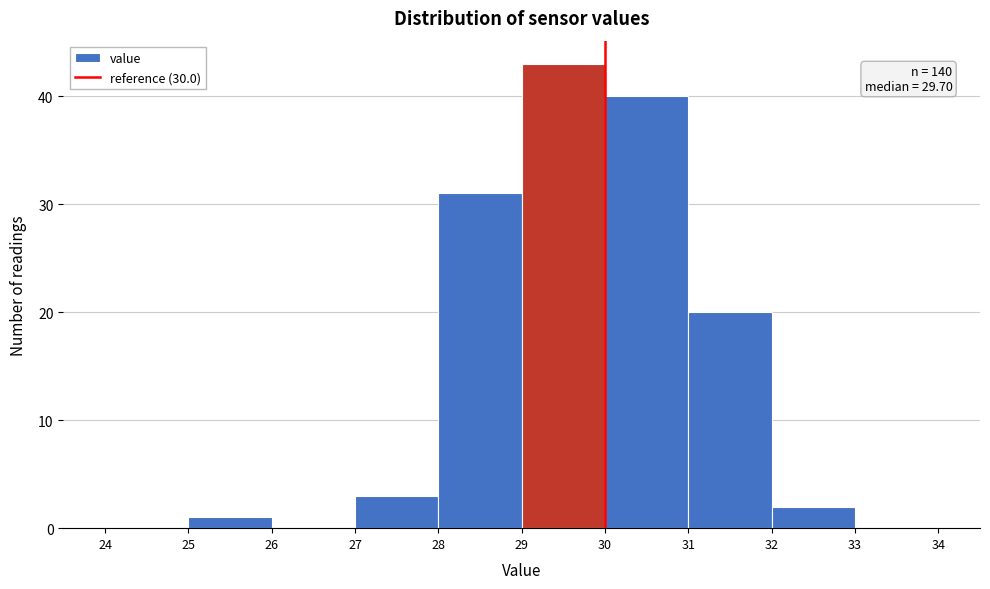

Over which range of the x-axis is the bar tallest?

29 to 30